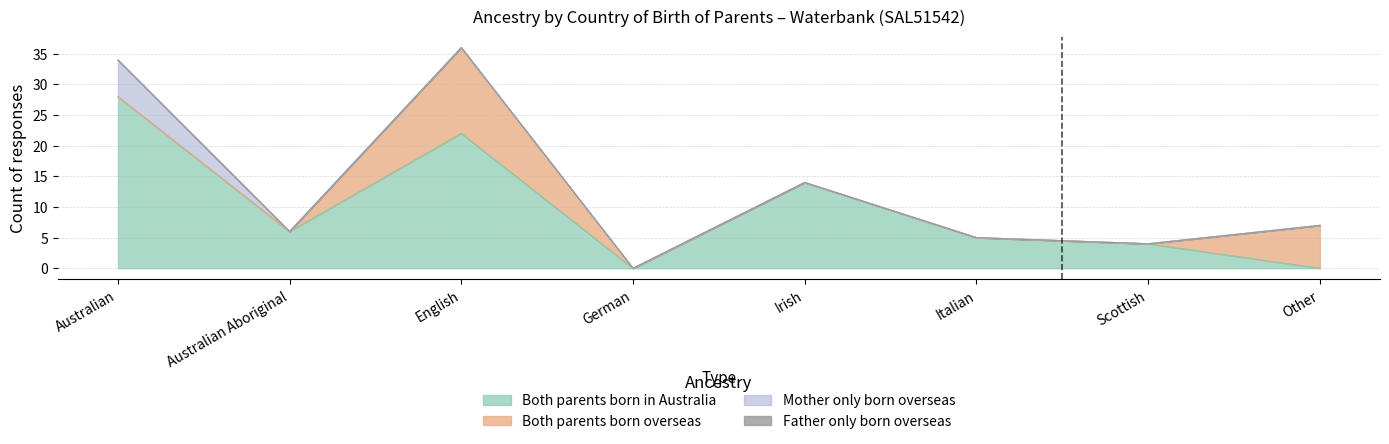

At how many categories does at least one series exceed 26?

1